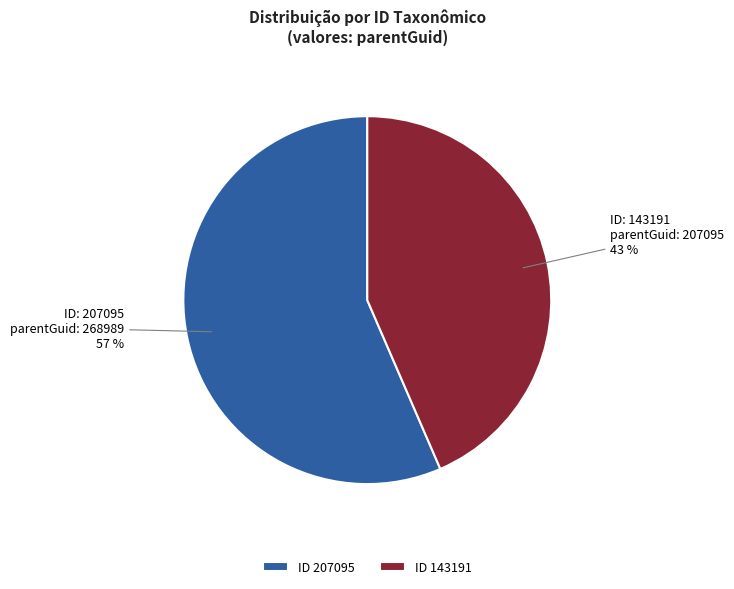

How many slices are in this pie chart?

2